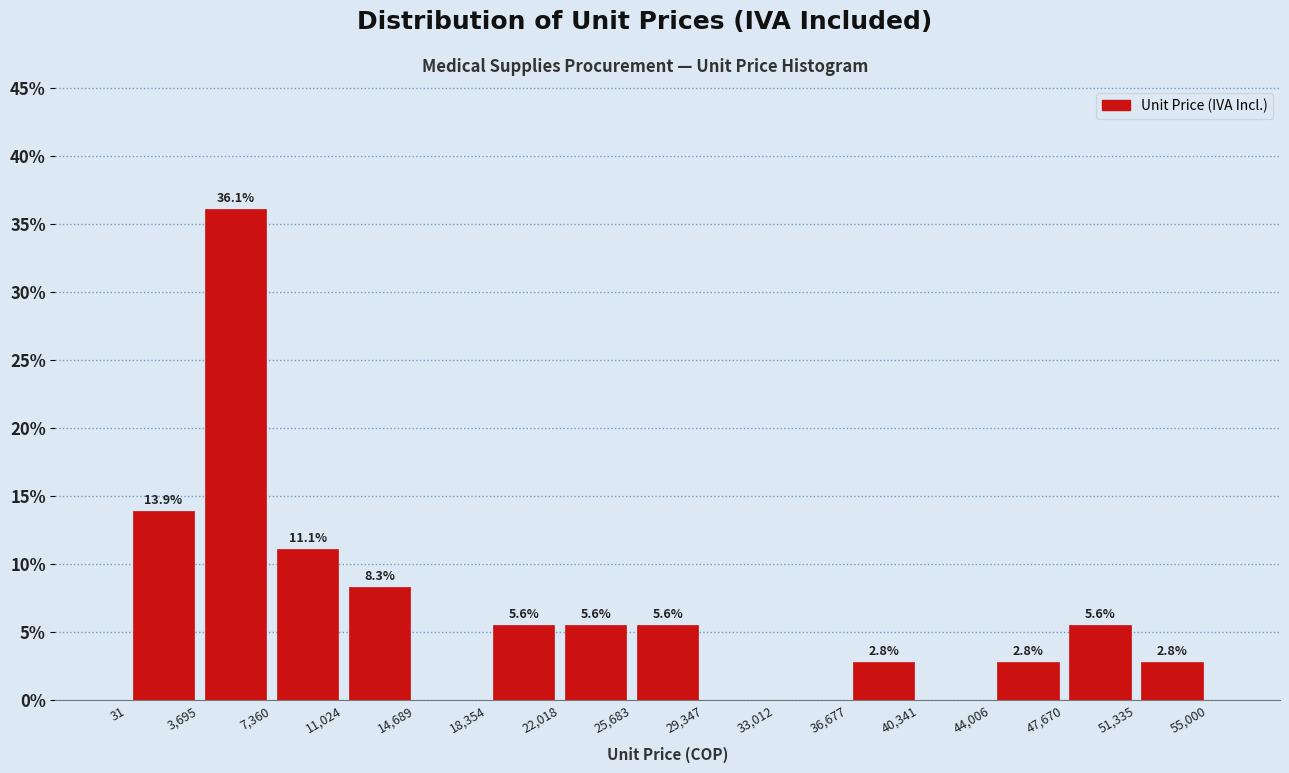

Which range on the x-axis has the tallest bar?

3,695 to 7,360